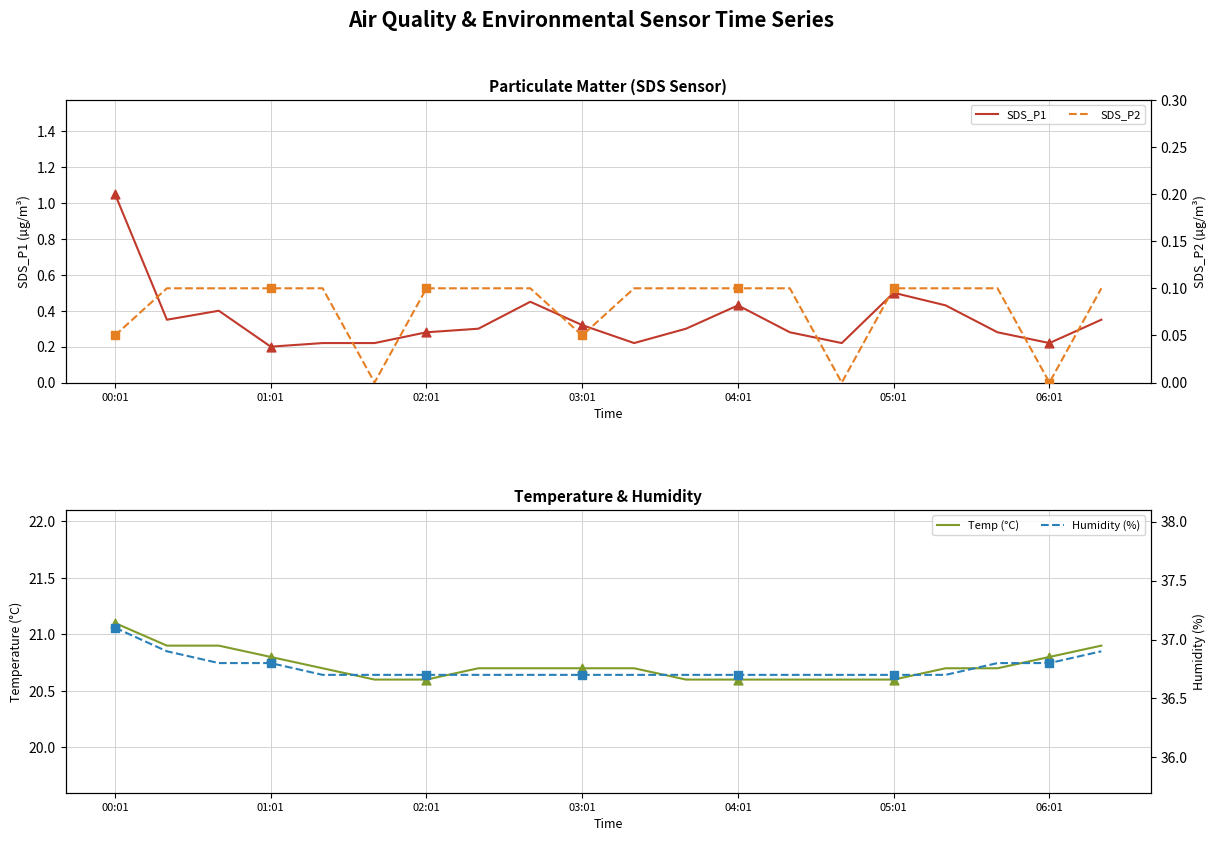

At how many categories does at least one series exceed 30?

20